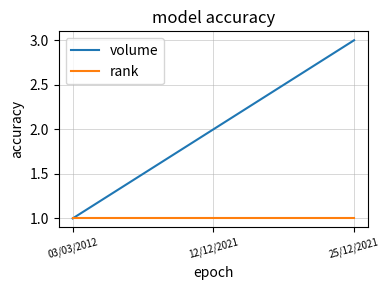

Which series has the largest range (max minus min)?

volume